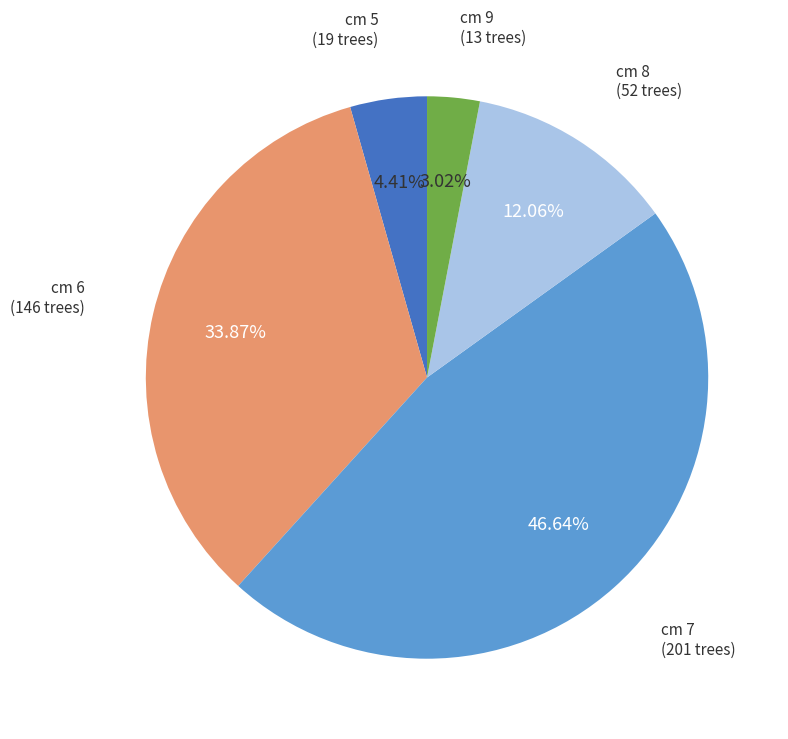

Does any single category account for the majority?

No